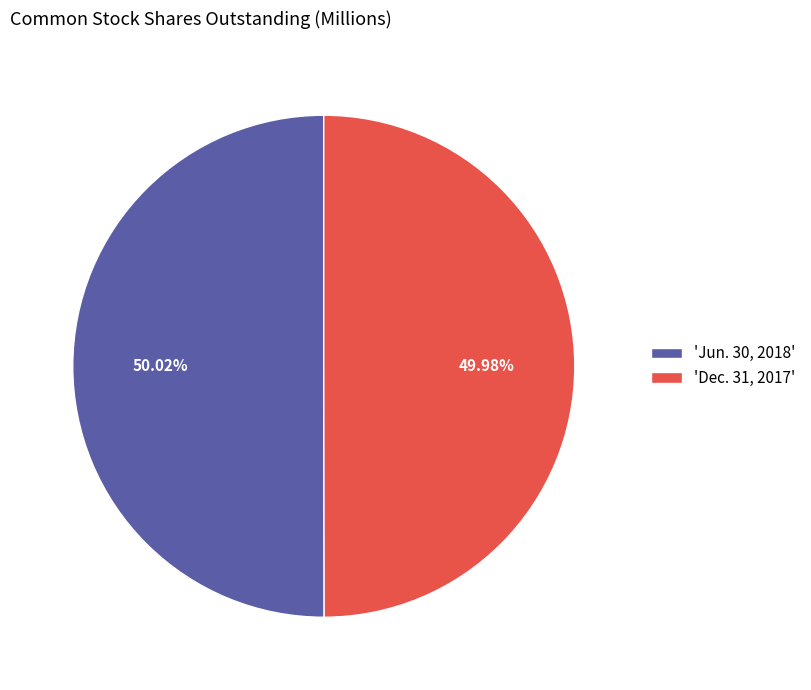

Is the sum of 'Dec. 31, 2017' and 'Jun. 30, 2018' greater than half?

Yes